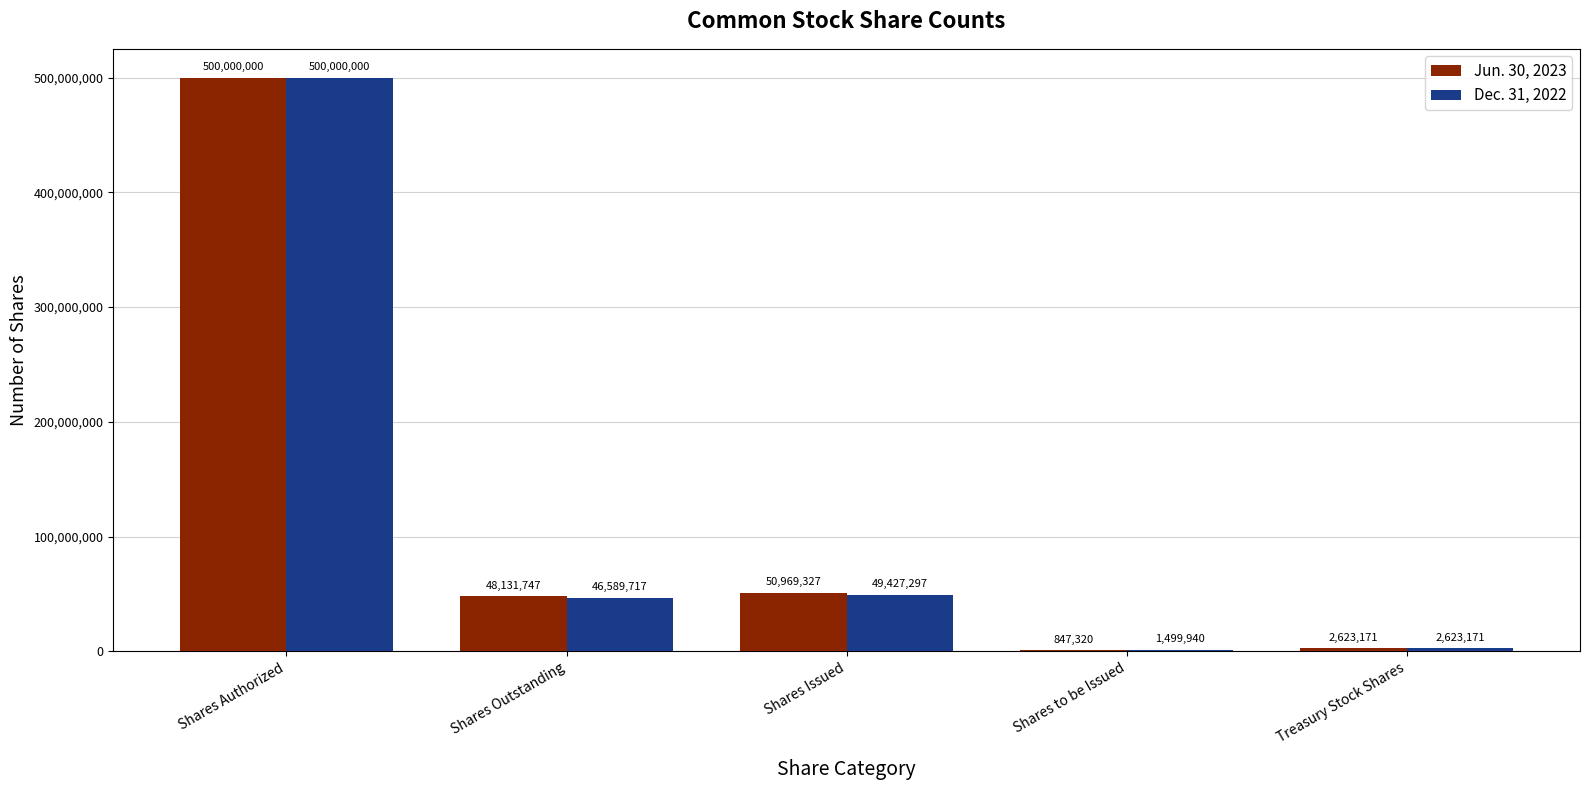

What is the greatest value displayed?

500000000